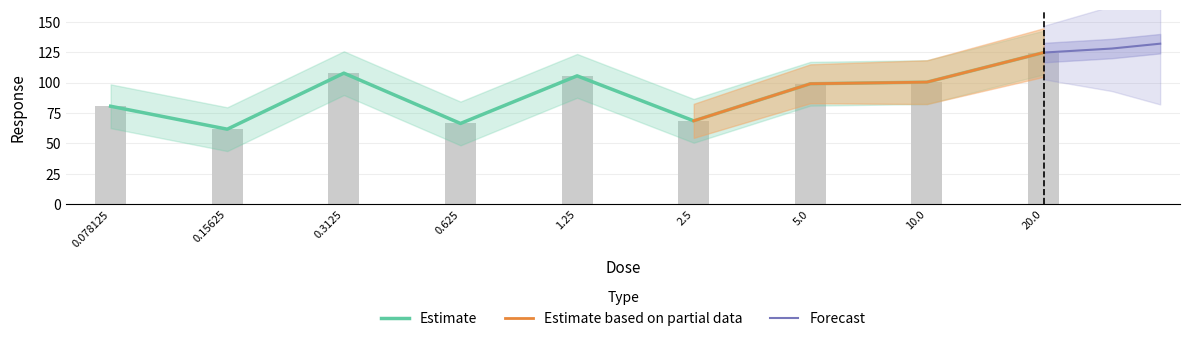

Which label corresponds to the largest value in the chart?

20.0